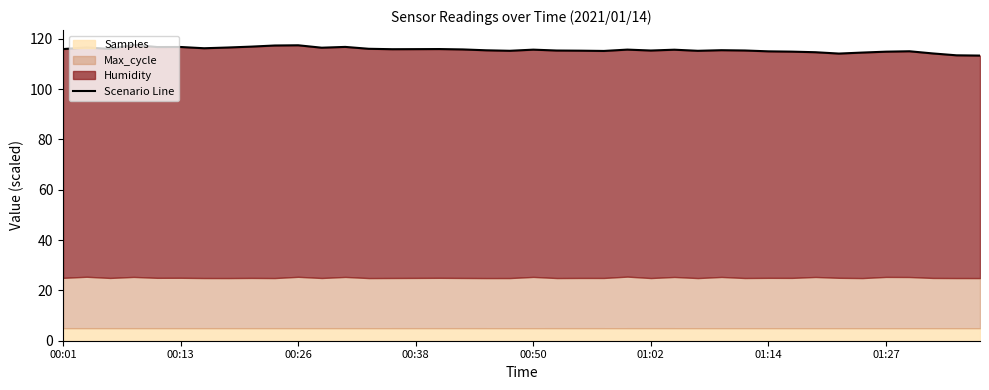

True or false: the data has more than 1 interior local peaks.

True